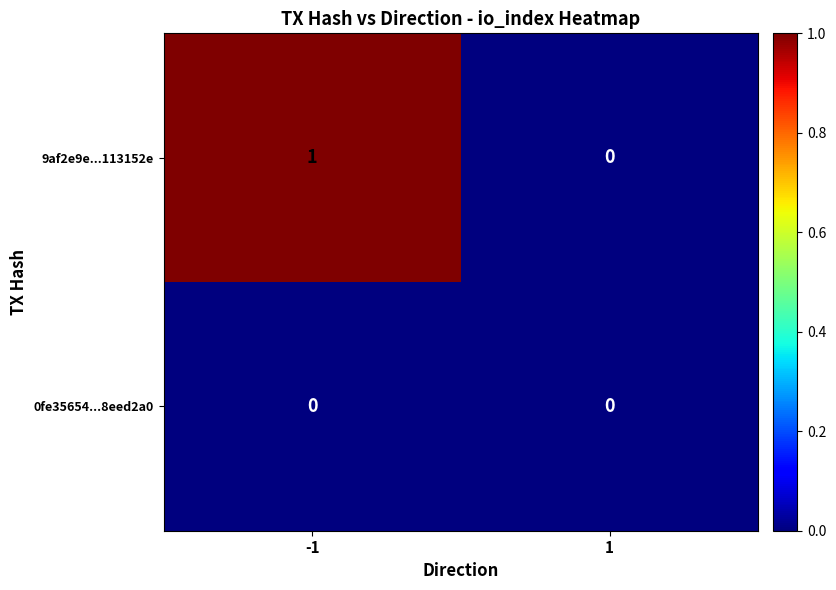

What is the spread (max minus min) of values at -1?

1